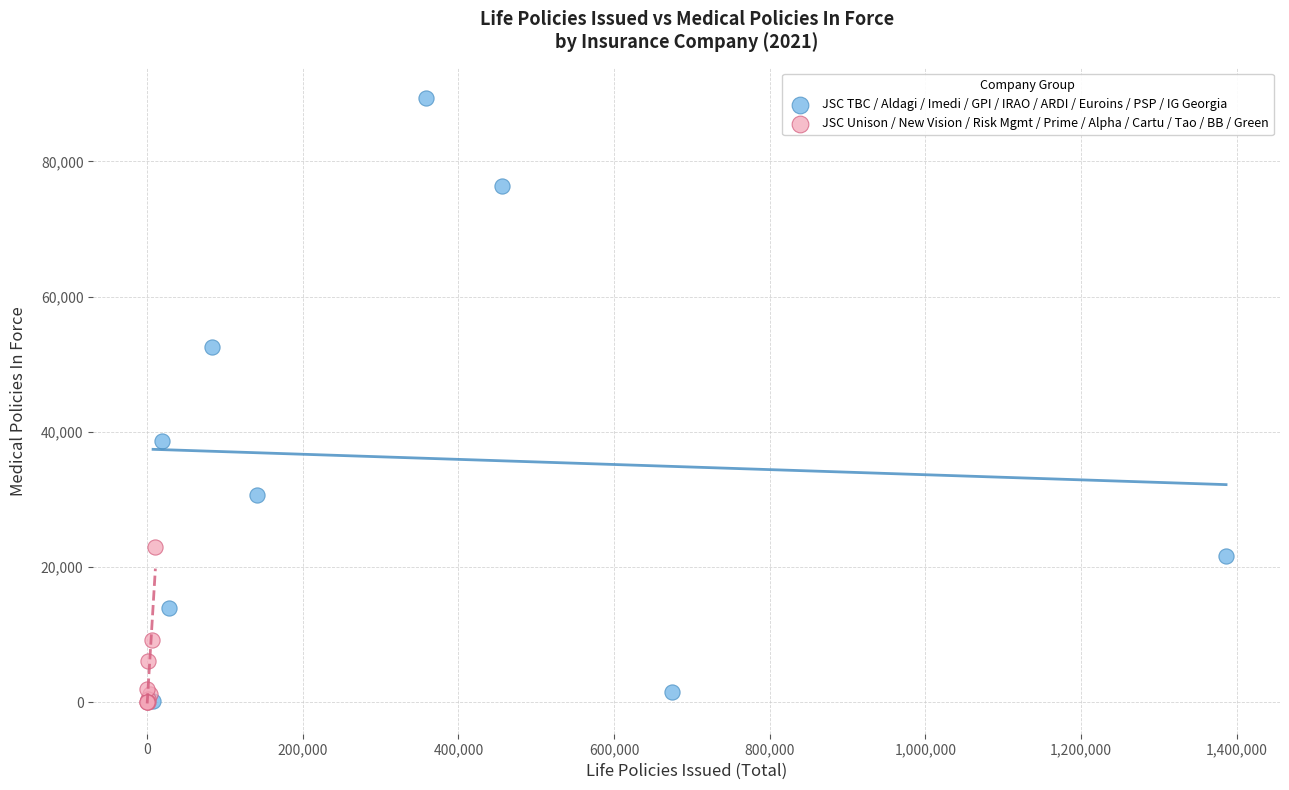

Which series reaches the maximum Y coordinate?

JSC TBC / Aldagi / Imedi / GPI / IRAO / ARDI / Euroins / PSP / IG Georgia